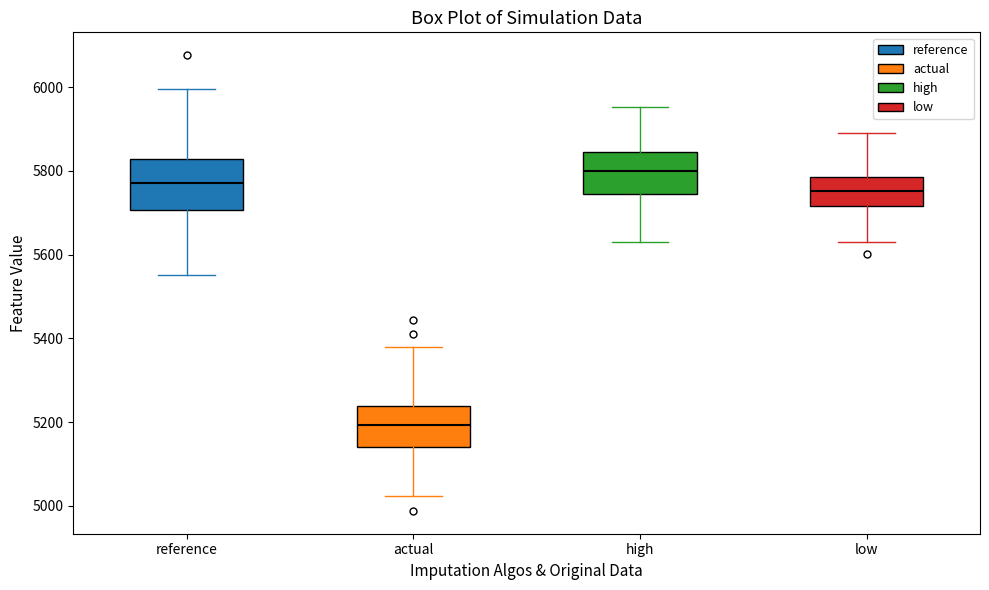

Reading left to right, transcribe this box plot: for each box, give where its median line is, the range the box spans, and where its two whiskers end, as read against the y-axis. The values are not printed on the chart, so give them approximately, as read against the axis.

reference: median 5780, box 5700 to 5820, whiskers 5560 to 6000
actual: median 5200, box 5140 to 5240, whiskers 5020 to 5380
high: median 5800, box 5740 to 5840, whiskers 5620 to 5960
low: median 5760, box 5720 to 5780, whiskers 5640 to 5900